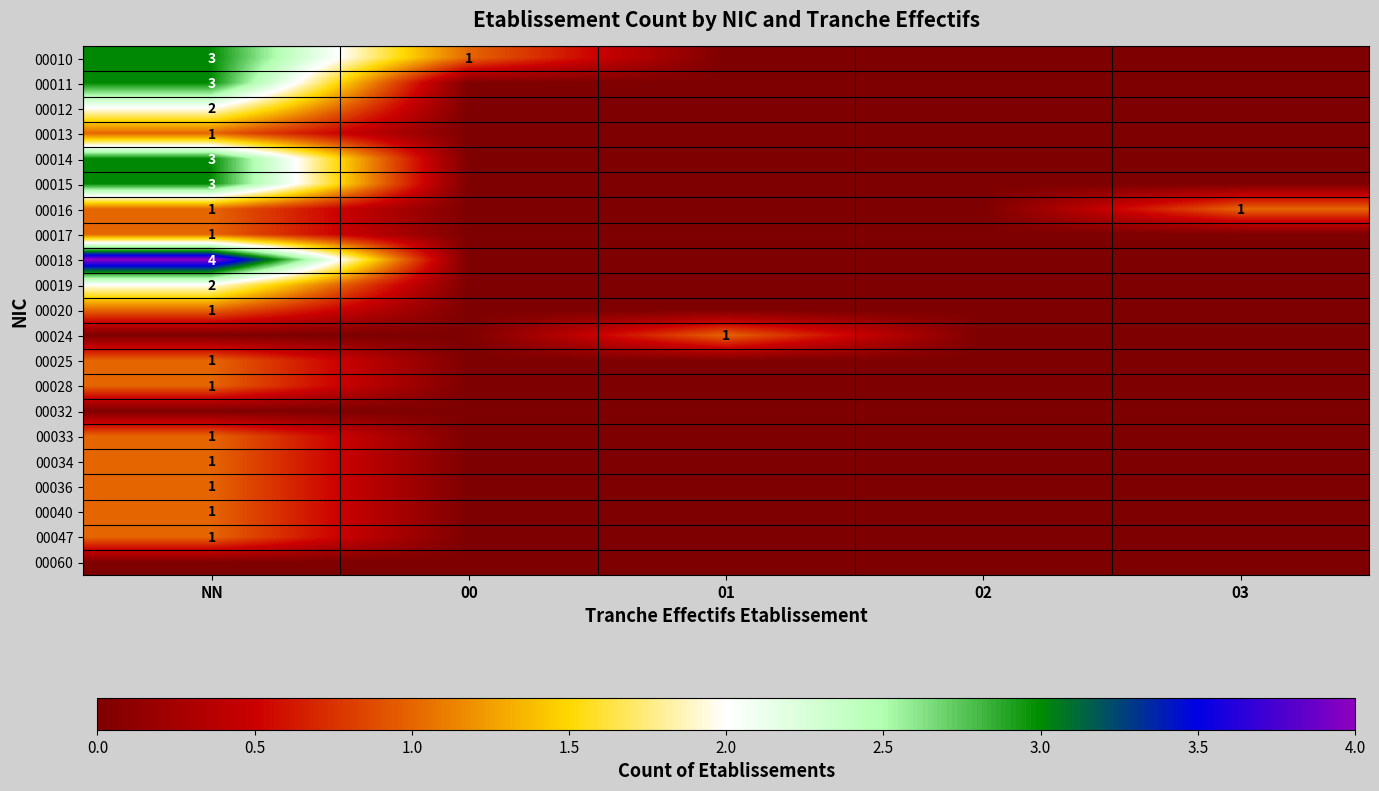

Which series changed the most between NN and 03?

00018